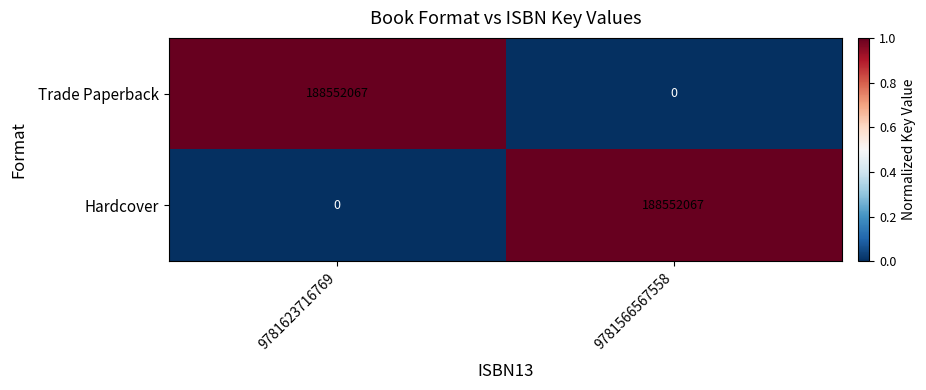

Is it true that Trade Paperback equals -123483666 at 9781566567558?

False